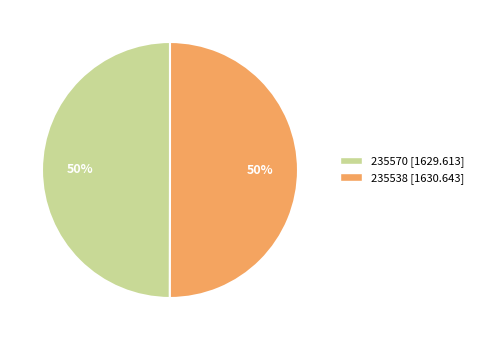

To the nearest percent, what is the difference between the largest and smallest slice percentages?

0%